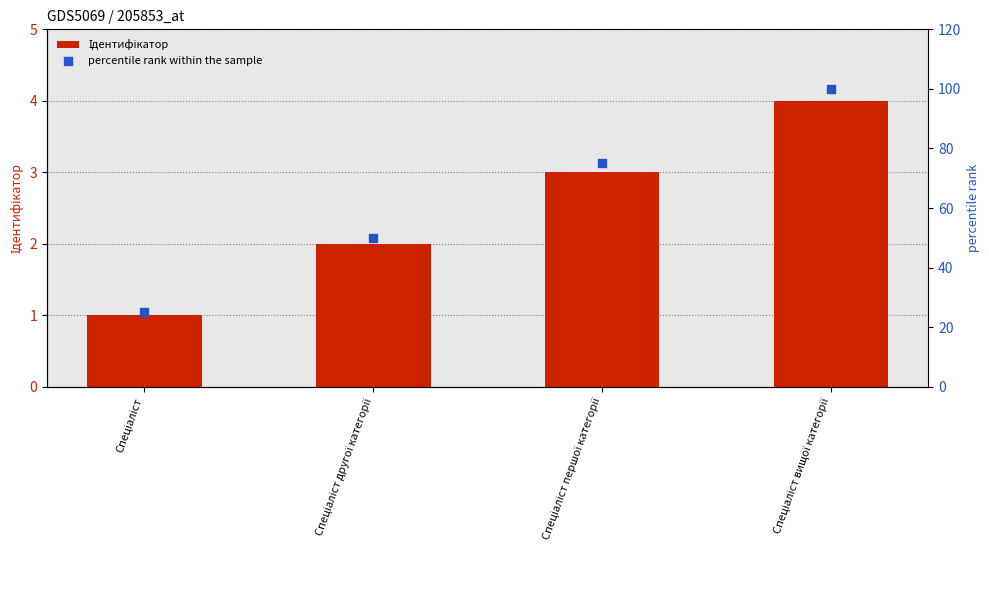

What are all the series names shown in the legend?

Ідентифікатор, percentile rank within the sample